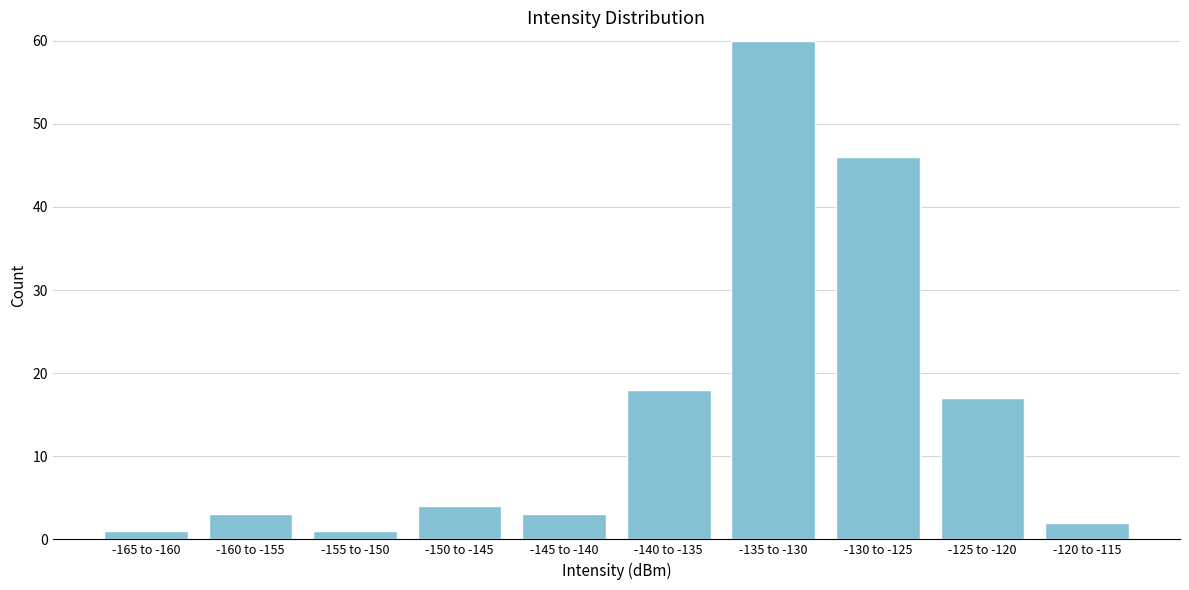

Reading left to right, list all the values displayed in this chart.

-165 to -160=1	-160 to -155=3	-155 to -150=1	-150 to -145=4	-145 to -140=3	-140 to -135=18	-135 to -130=60	-130 to -125=46	-125 to -120=17	-120 to -115=2